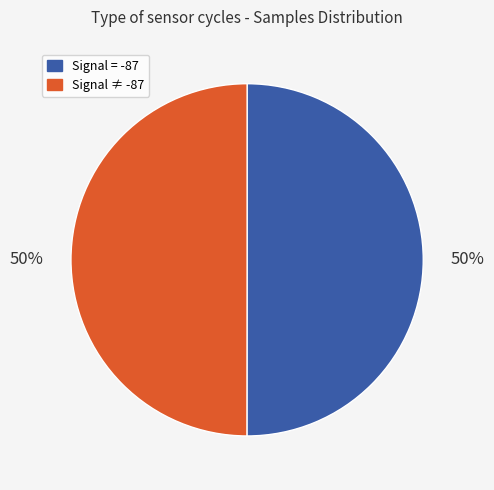

Count the number of slices in the pie.

2